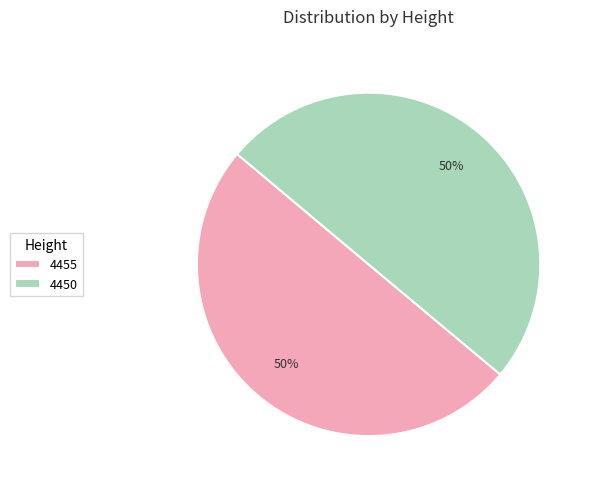

Approximately how many times larger is the value at 4450 compared to 4455?

1.0